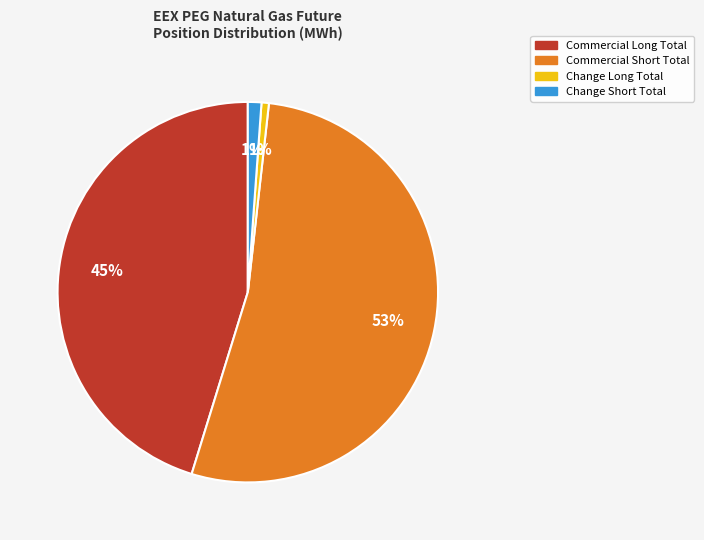

To the nearest percent, what is the average slice percentage?

25%